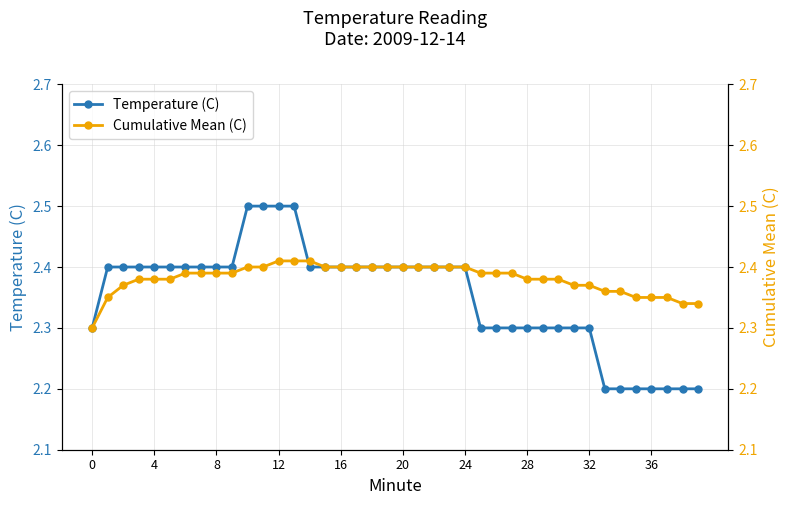

How many Temperature (C) values are between 2 and 3?

40